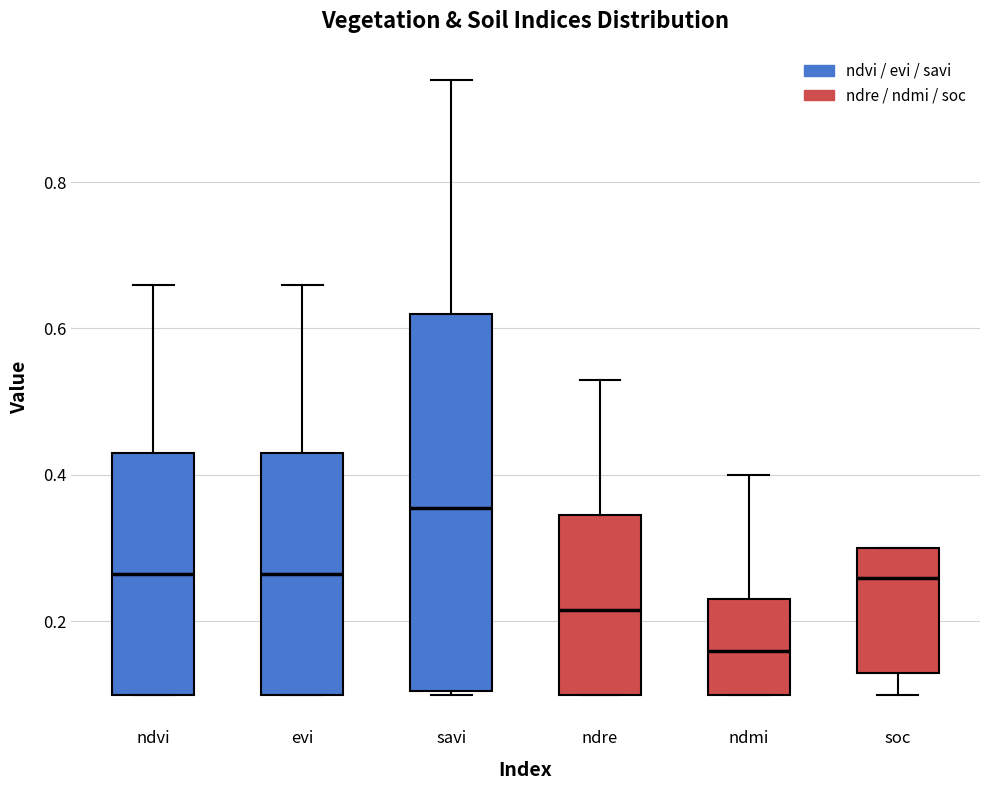

Reading left to right, transcribe this box plot: for each box, give where its median line is, the range the box spans, and where its two whiskers end, as read against the y-axis. The values are not printed on the chart, so give them approximately, as read against the axis.

ndvi: median 0.26, box 0.10 to 0.44, whiskers 0.10 to 0.66
evi: median 0.26, box 0.10 to 0.44, whiskers 0.10 to 0.66
savi: median 0.36, box 0.10 to 0.62, whiskers 0.10 to 0.94
ndre: median 0.22, box 0.10 to 0.34, whiskers 0.10 to 0.54
ndmi: median 0.16, box 0.10 to 0.24, whiskers 0.10 to 0.40
soc: median 0.26, box 0.12 to 0.30, whiskers 0.10 to 0.30